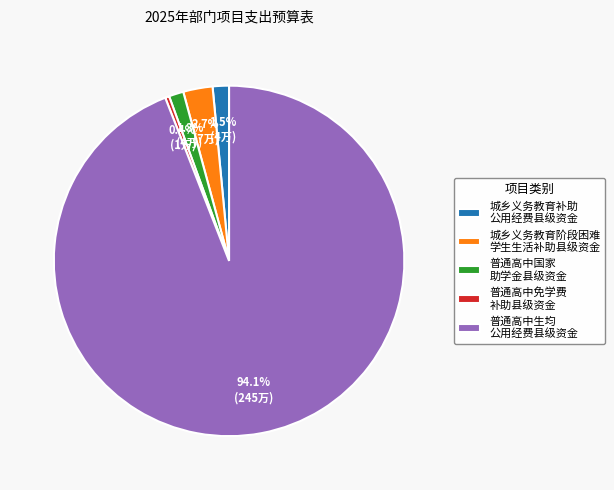

Is there any slice that represents more than half of the pie?

Yes